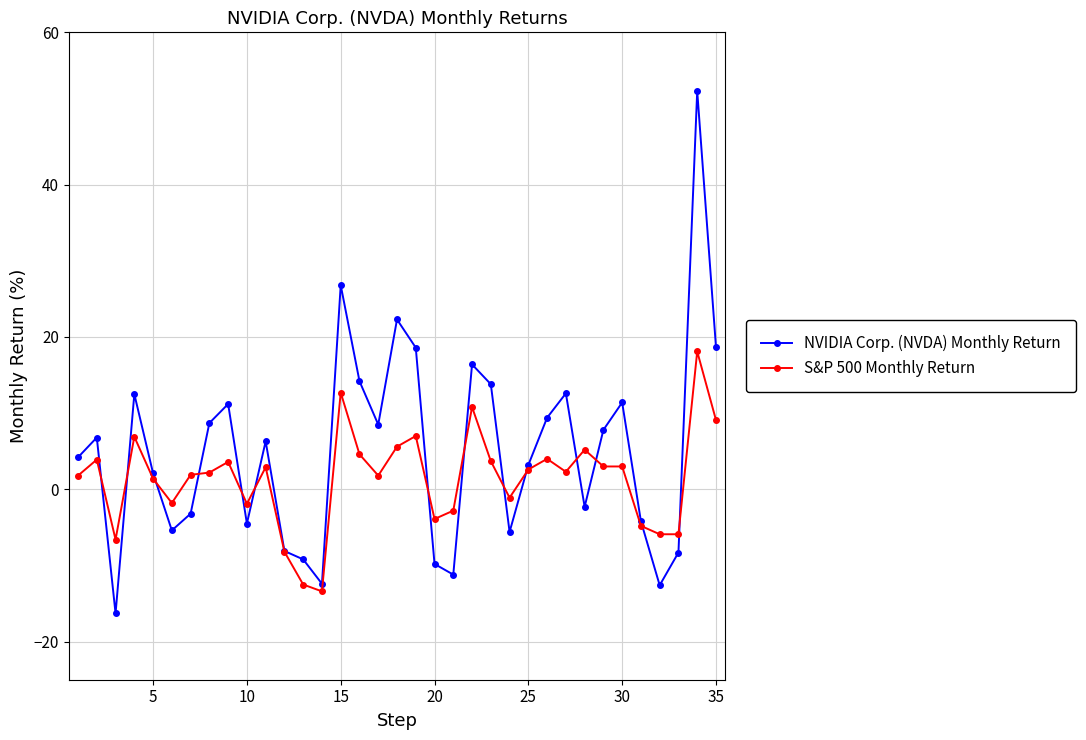

Rank the series by their maximum value, from lowest to highest.

S&P 500 Monthly Return, NVIDIA Corp. (NVDA) Monthly Return